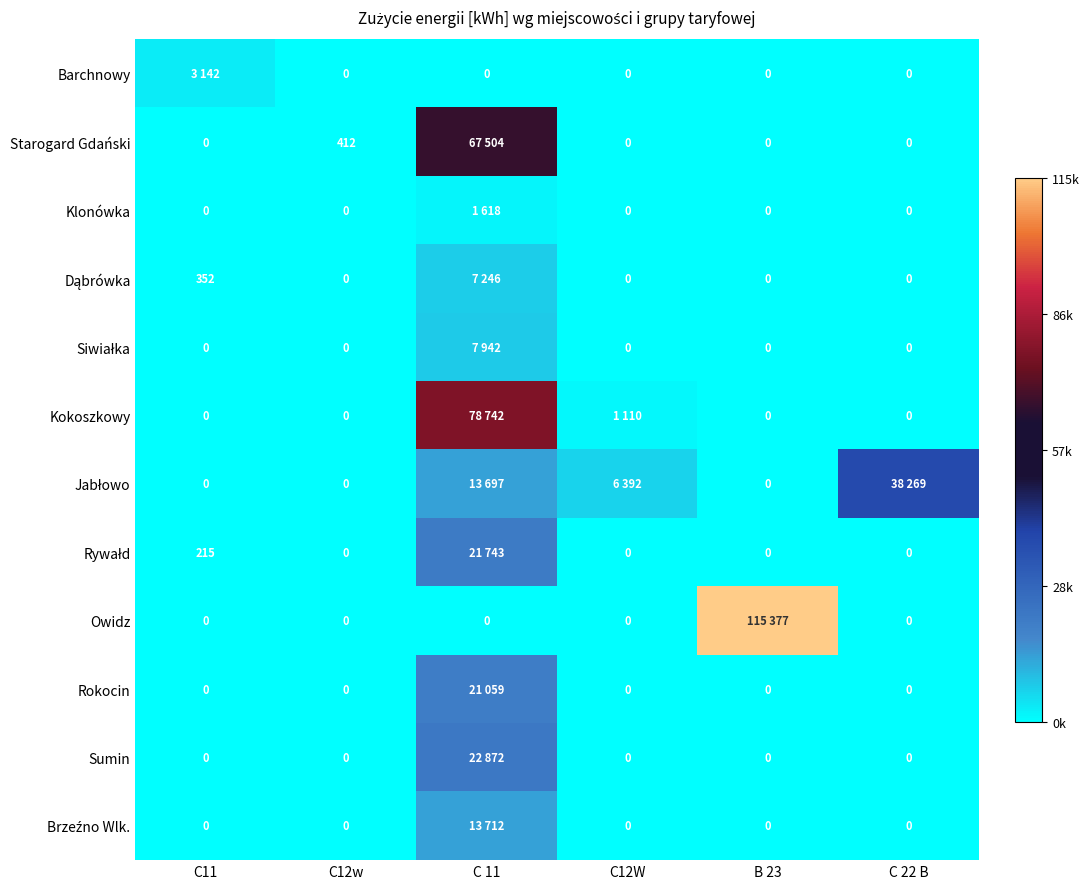

Is the value of Rokocin at C 11 greater than the value of Owidz at C12W?

Yes